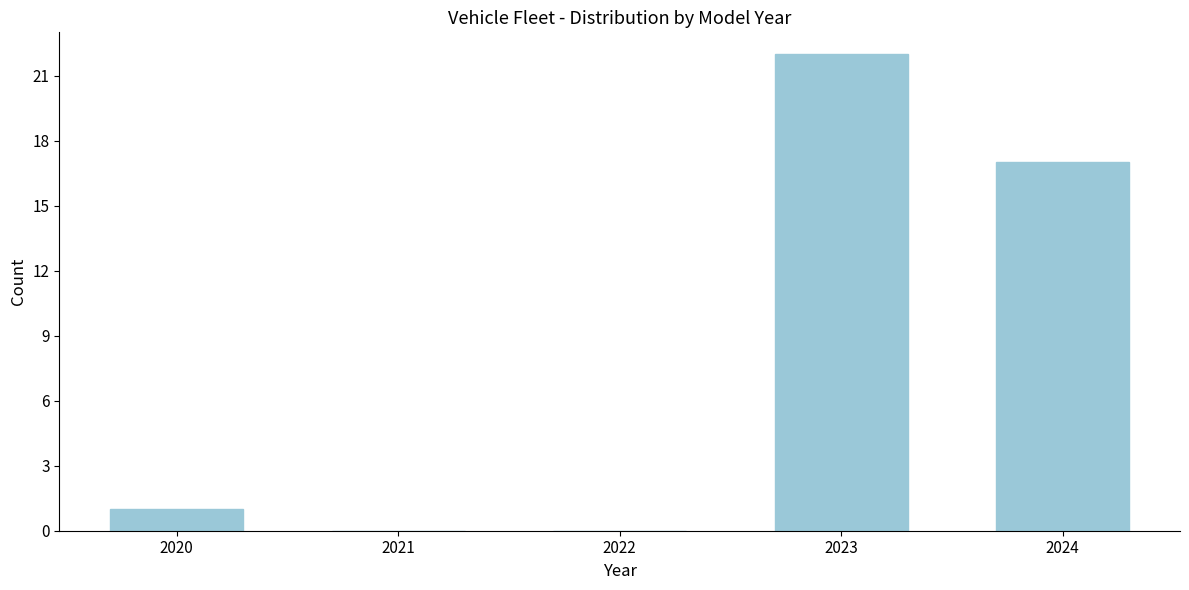

Reading left to right, list all the values displayed in this chart.

2020=1	2021=0	2022=0	2023=22	2024=17